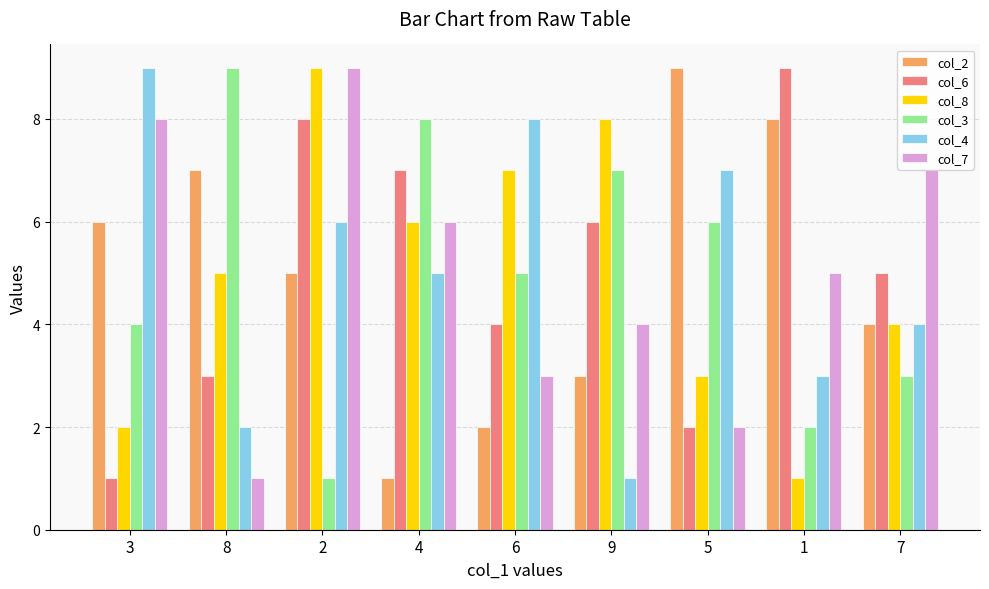

What is the difference between the second highest and minimum values in the col_7 series?

7